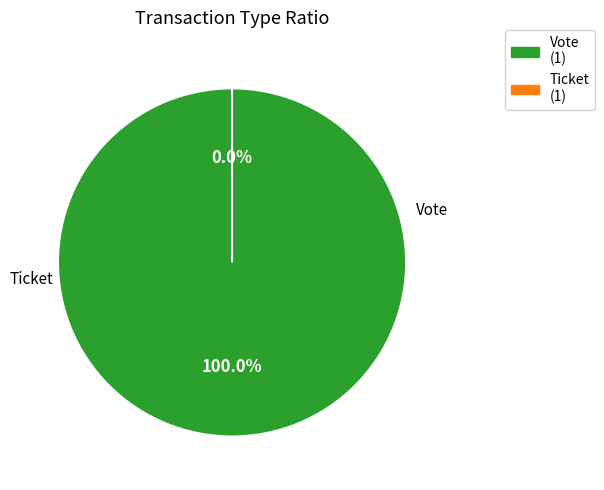

How many segments does this pie chart have?

2